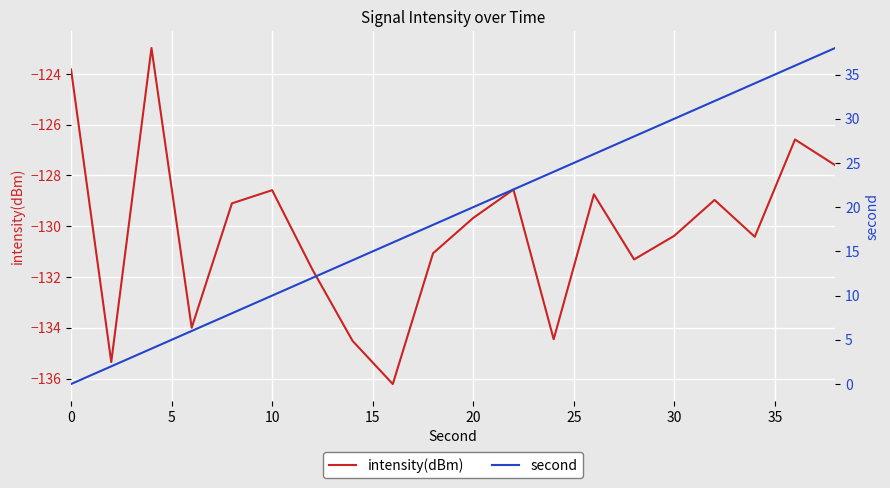

True or false: second and intensity(dBm) cross at least once.

False